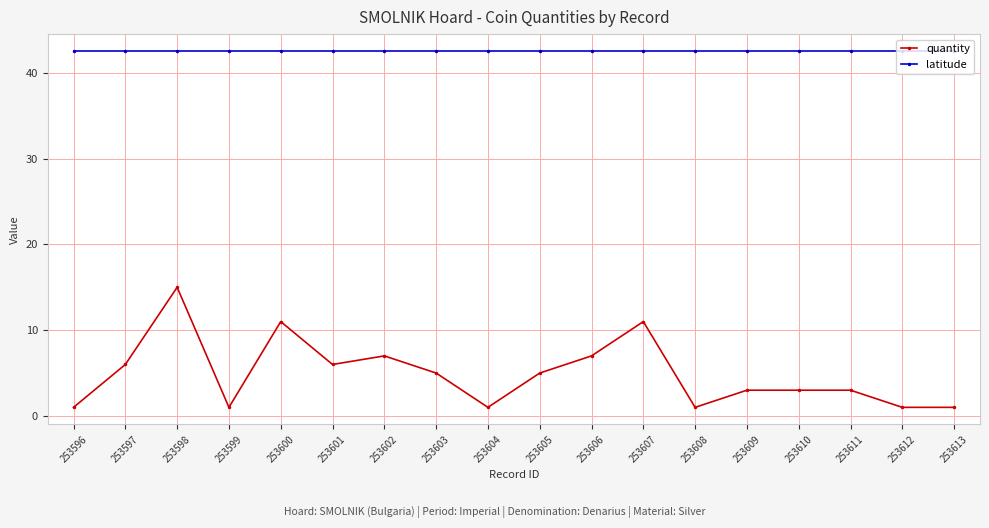

How many series are shown in this chart?

2